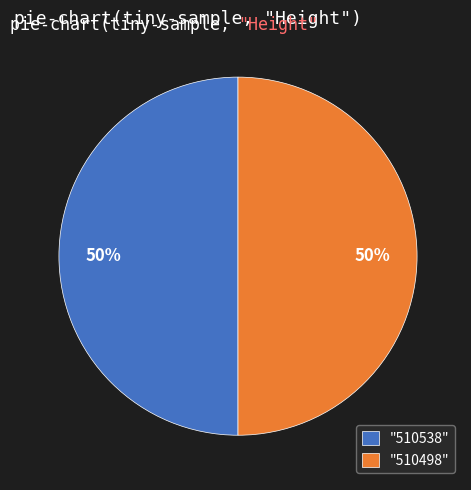

Is the sum of "510538" and "510498" greater than half?

Yes